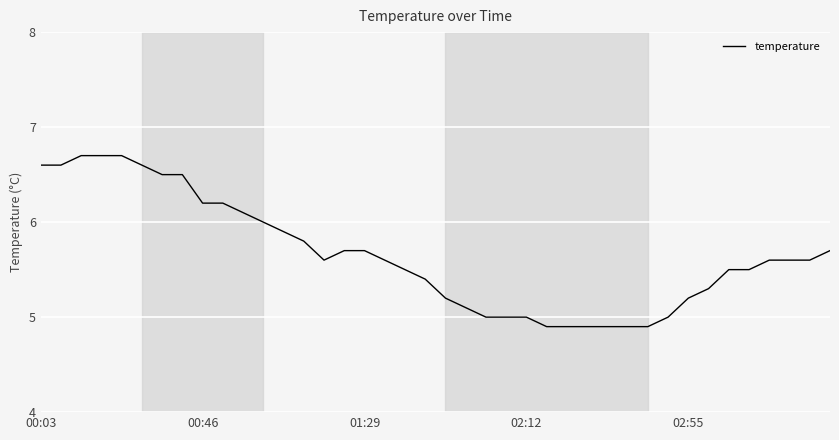

What is the smallest value displayed?

4.9